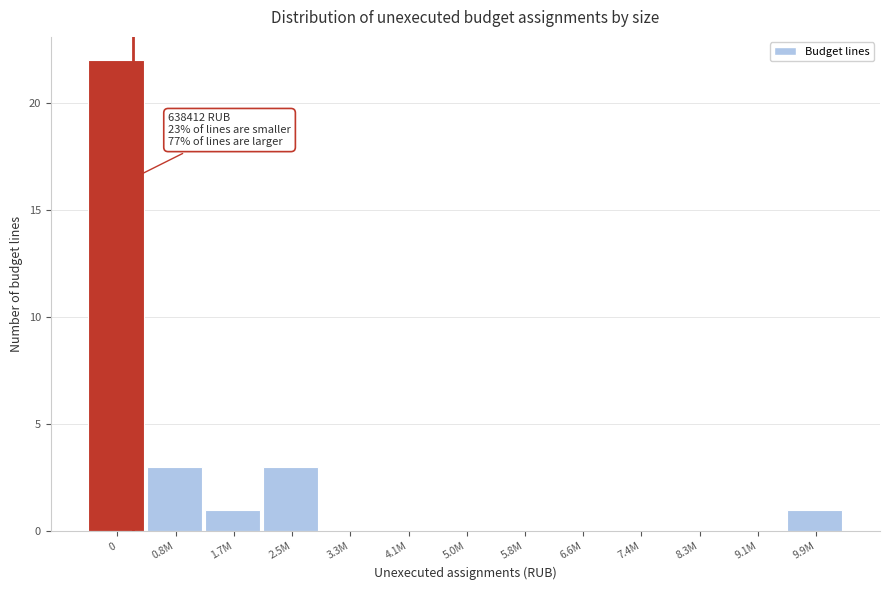

Reading left to right, what are all the values shown in this chart?

0=22	0.8M=3	1.7M=1	2.5M=3	3.3M=0	4.1M=0	5.0M=0	5.8M=0	6.6M=0	7.4M=0	8.3M=0	9.1M=0	9.9M=1